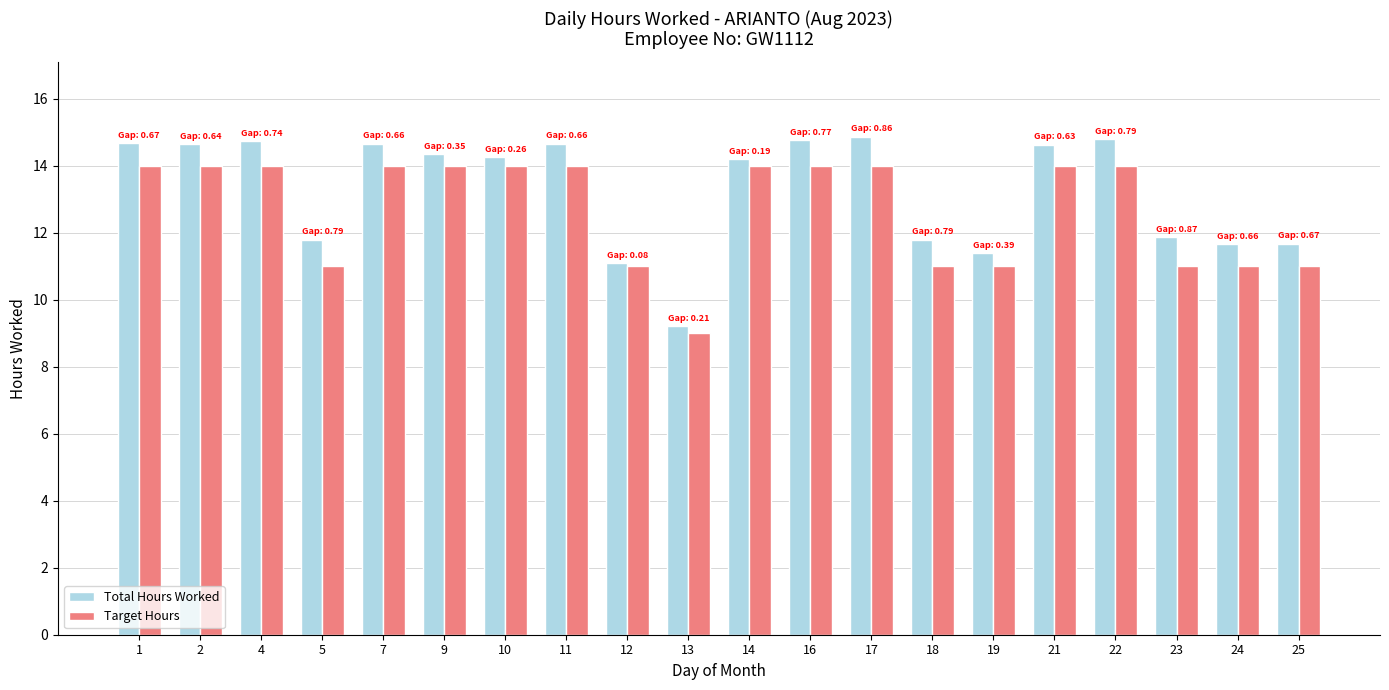

List the series in order of their peak value, lowest first.

Target Hours, Total Hours Worked